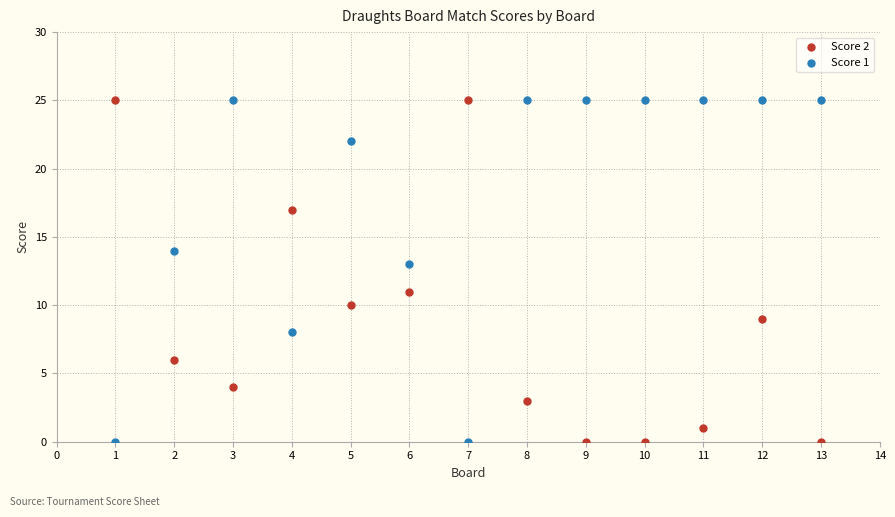

Across all data points, what is the range of Y values (max minus min)?

25